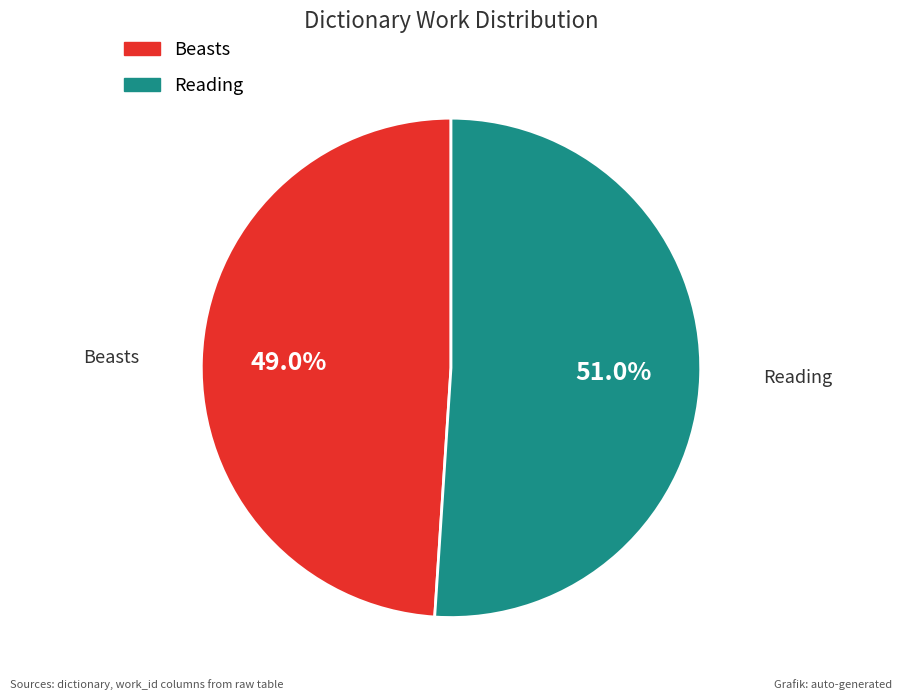

To the nearest percent, what is the difference between the Beasts and Reading slice percentages?

2%